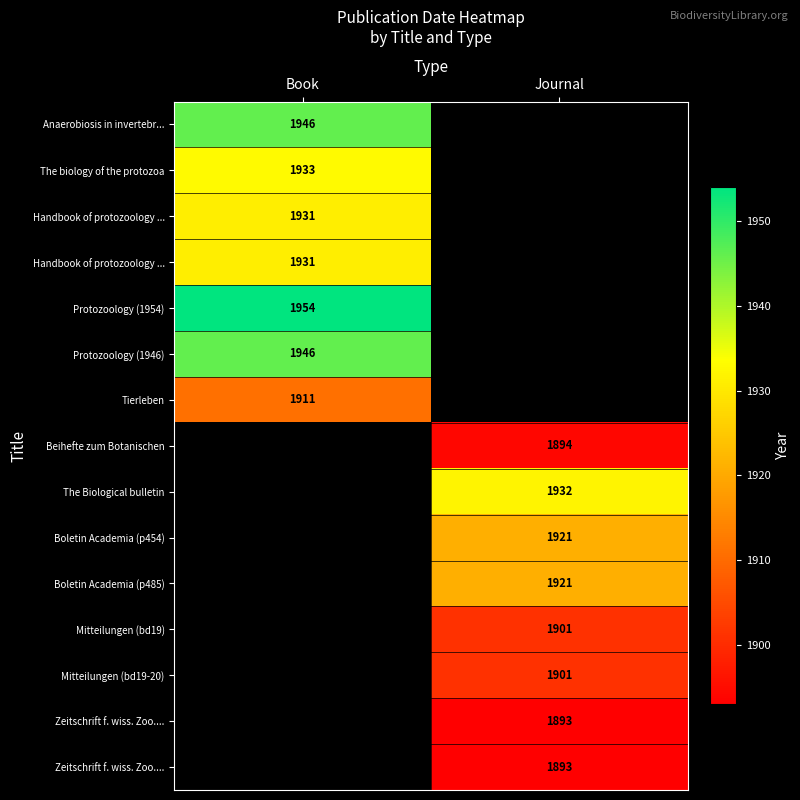

What is the difference between the highest and lowest values at Book?

43.0